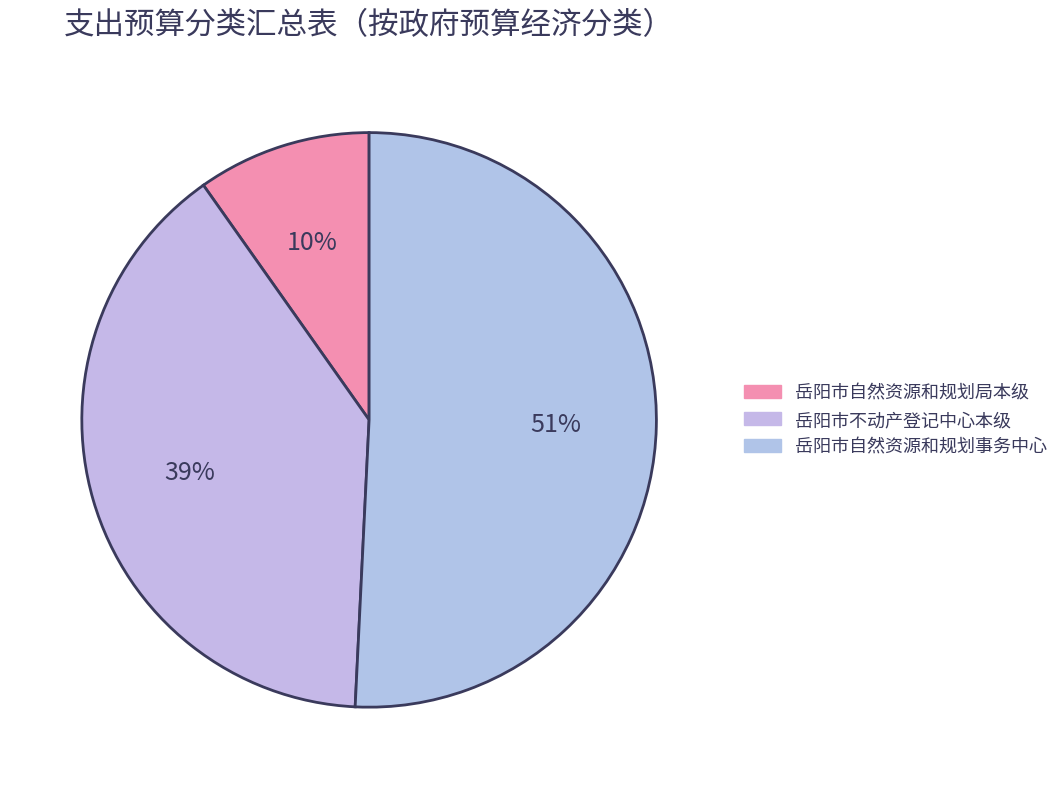

What is the change in value from 岳阳市自然资源和规划局本级 to 岳阳市自然资源和规划事务中心?

+2145.6